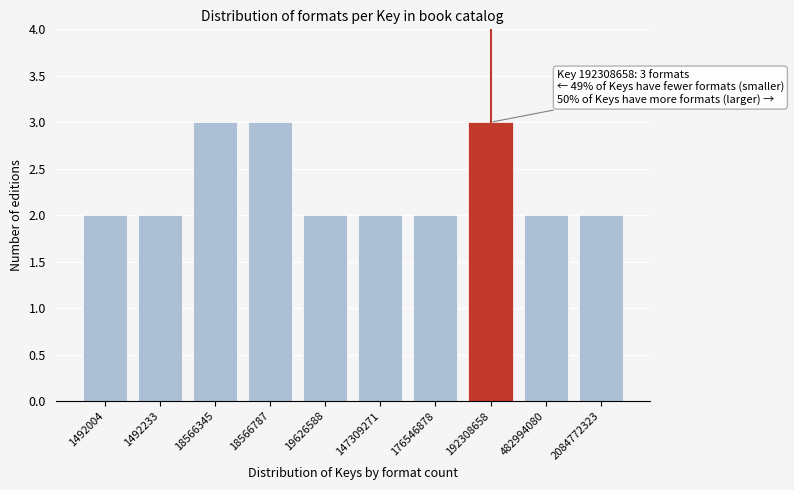

Reading left to right, extract all data points from this chart.

2	2	3	3	2	2	2	3	2	2